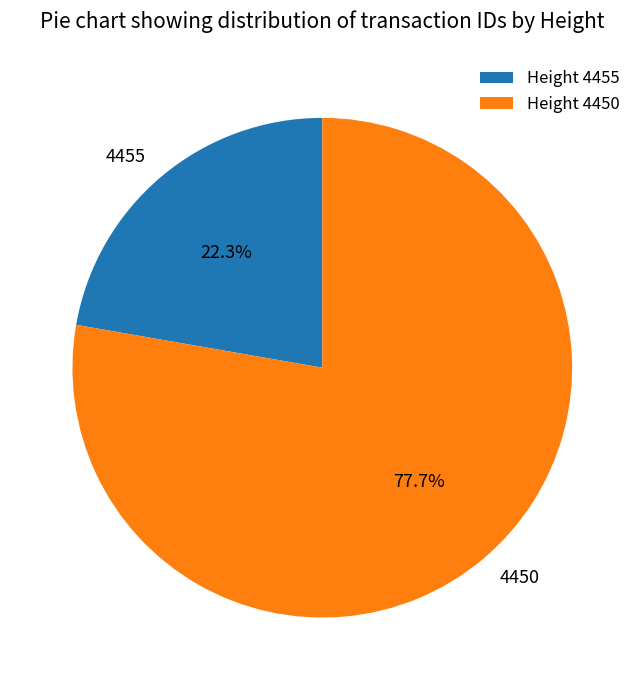

Rank the categories by value from lowest to highest.

4455, 4450